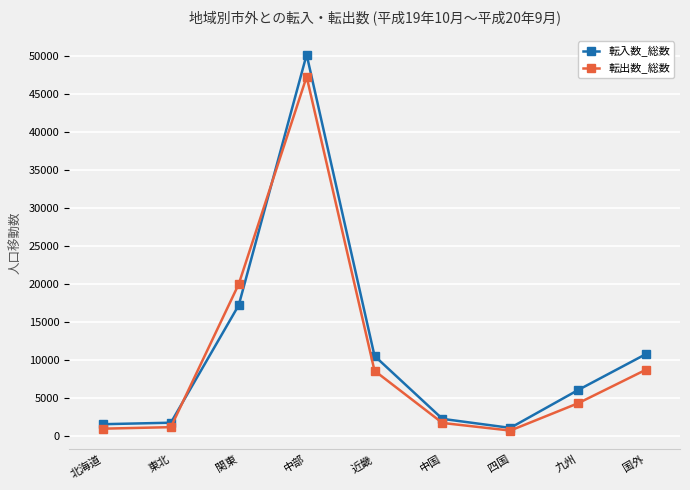

At which category does 転出数_総数 reach its first local peak?

中部